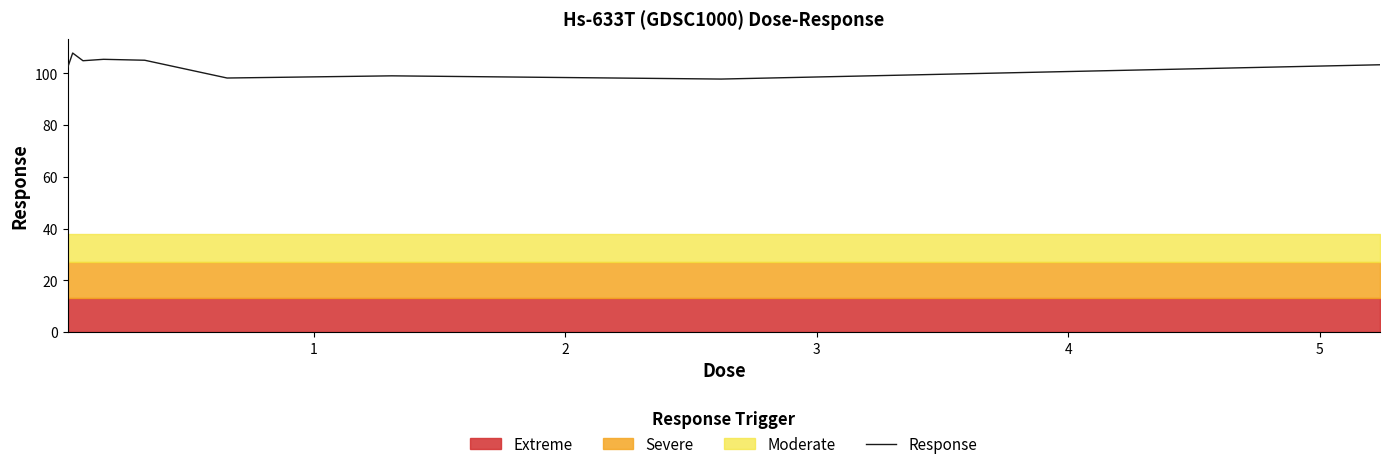

How many interior local valleys (lower than both neighbors) does the data have?

3